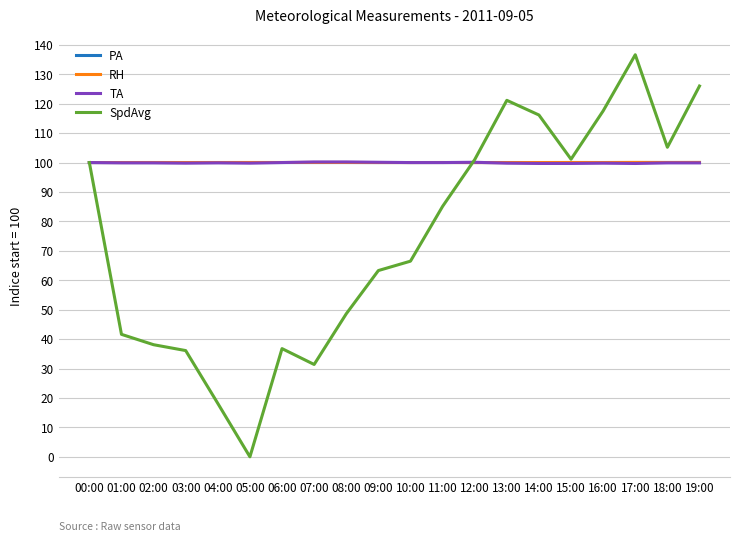

Which series has the largest range (max minus min)?

SpdAvg